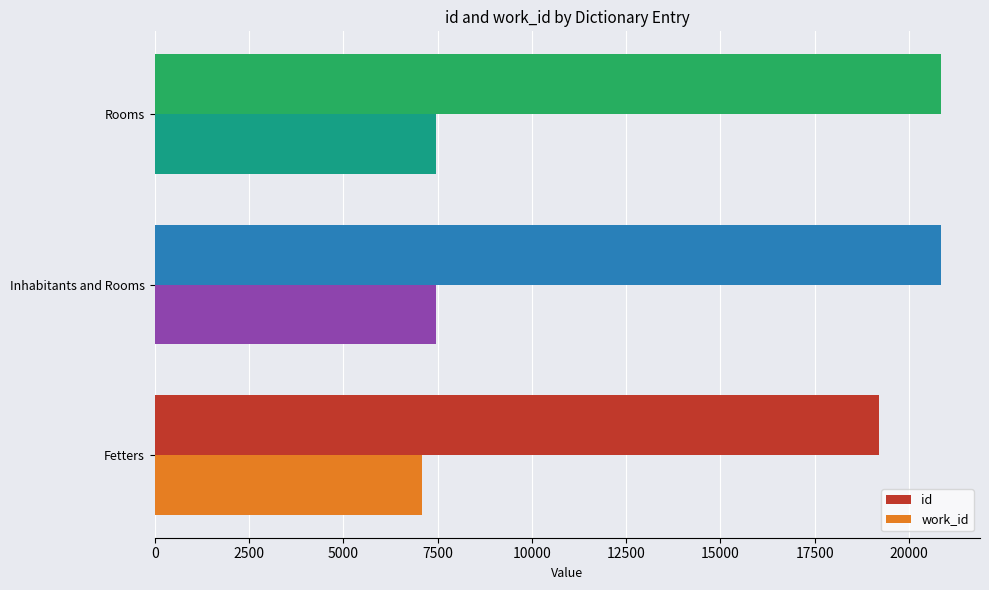

What is the highest value of the work_id series?

7447